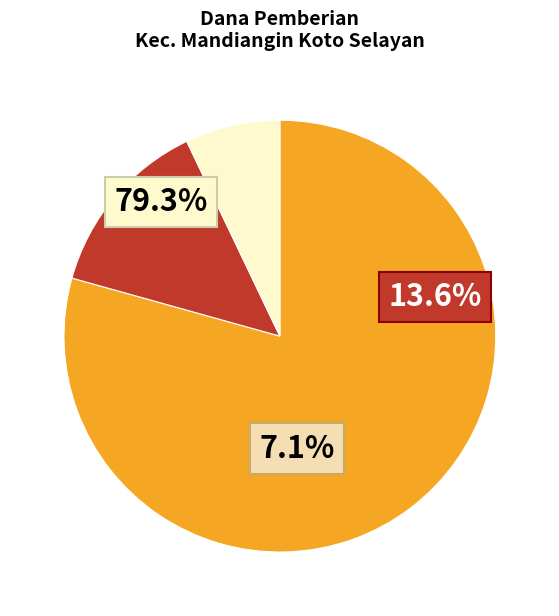

Rank the series by their maximum value, from lowest to highest.

Pemberian Dari Aktivasi Nominasi, Pemberian Relaksasi, Pemberian